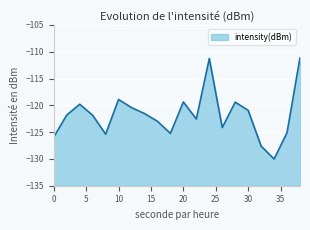

Count the number of categories in the chart.

20